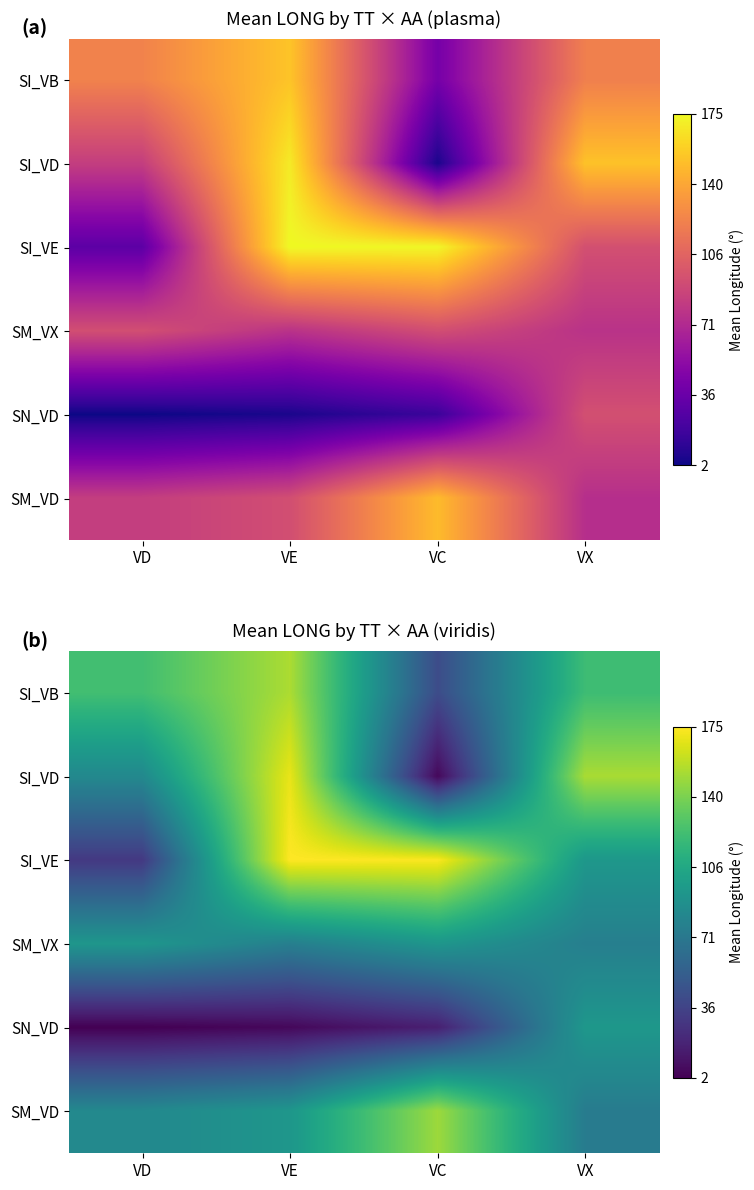

What is the sum of all SN_VD values?

117.3